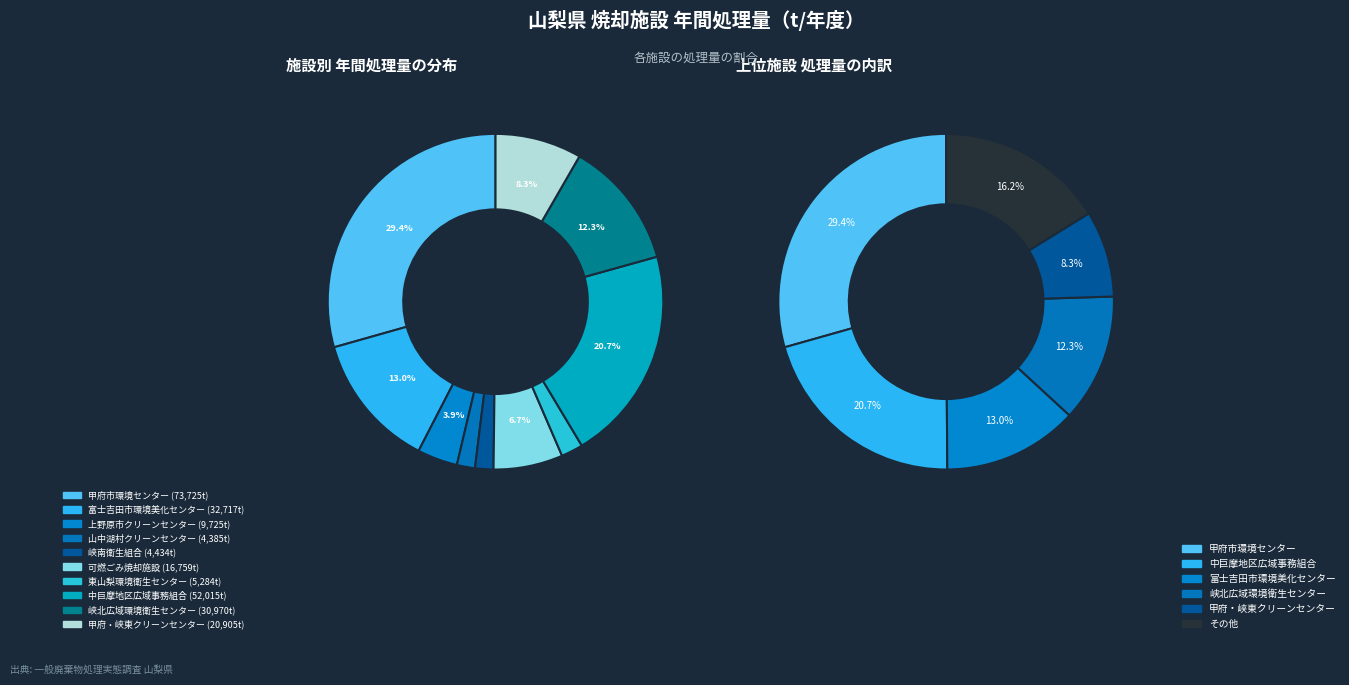

Approximately how many times larger is the value at 峡北広域環境衛生センター compared to 富士吉田市環境美化センターごみ処理施設?

0.9